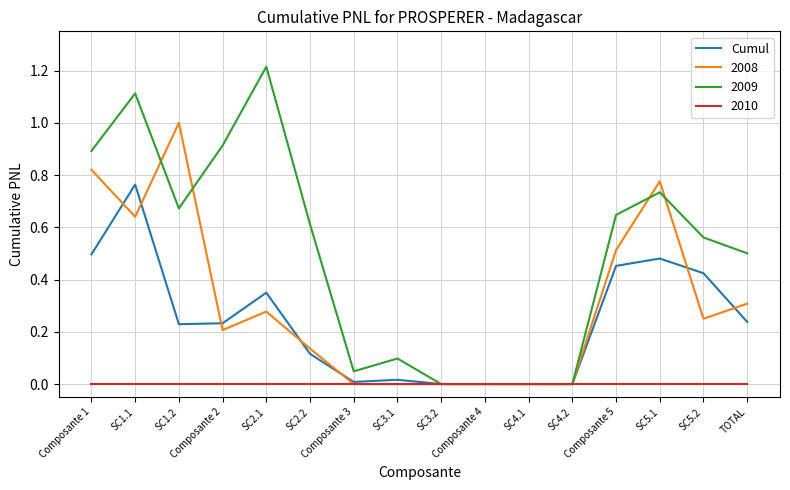

Rank the series by their maximum value, from lowest to highest.

2010, Cumul, 2008, 2009